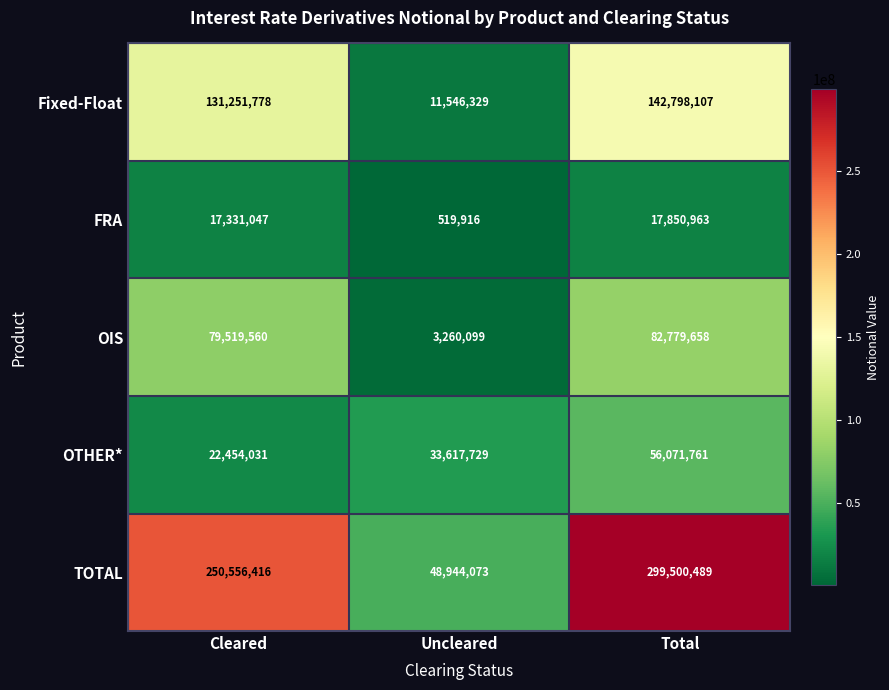

At how many categories does at least one series exceed 255142087?

1